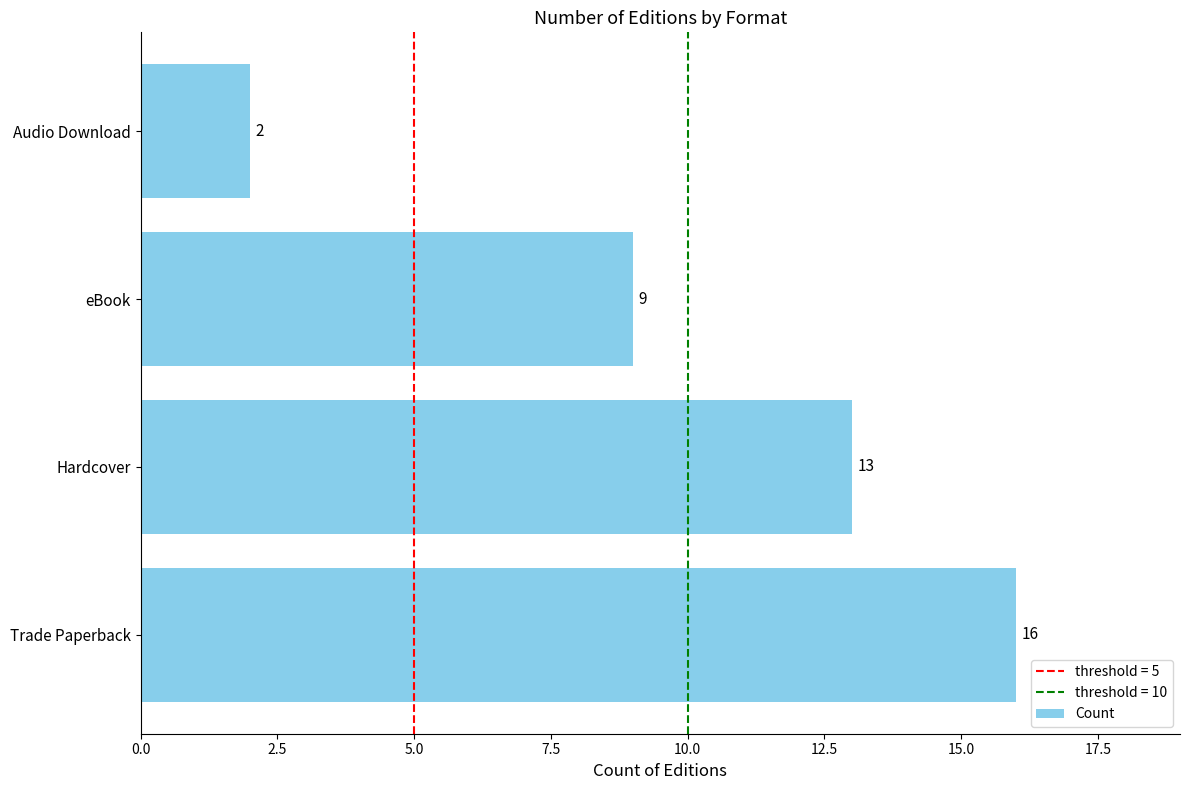

Is it true that the value at Trade Paperback is 21?

False